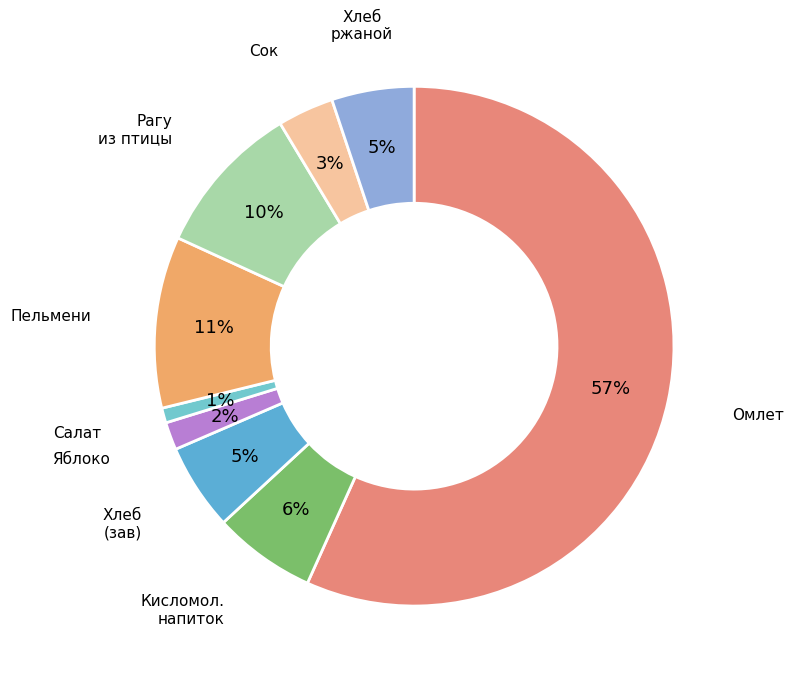

How many segments does this pie chart have?

9